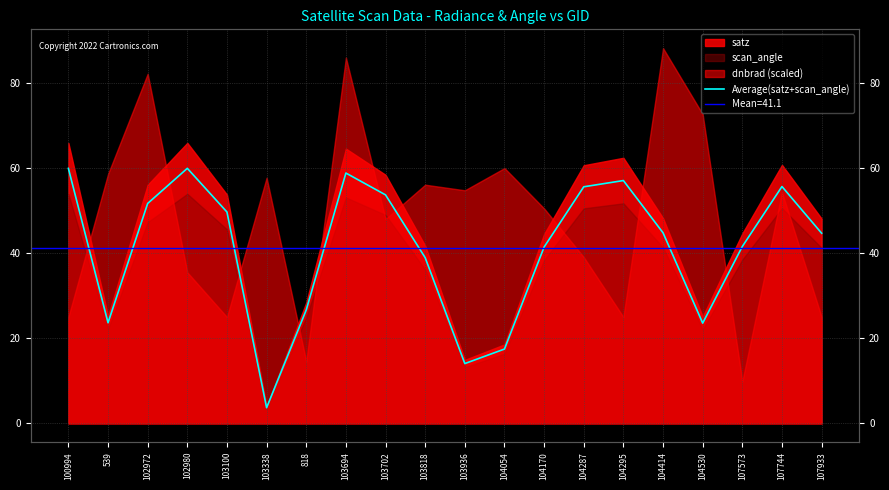

Is it true that the value at 102972 is 51.7?

True